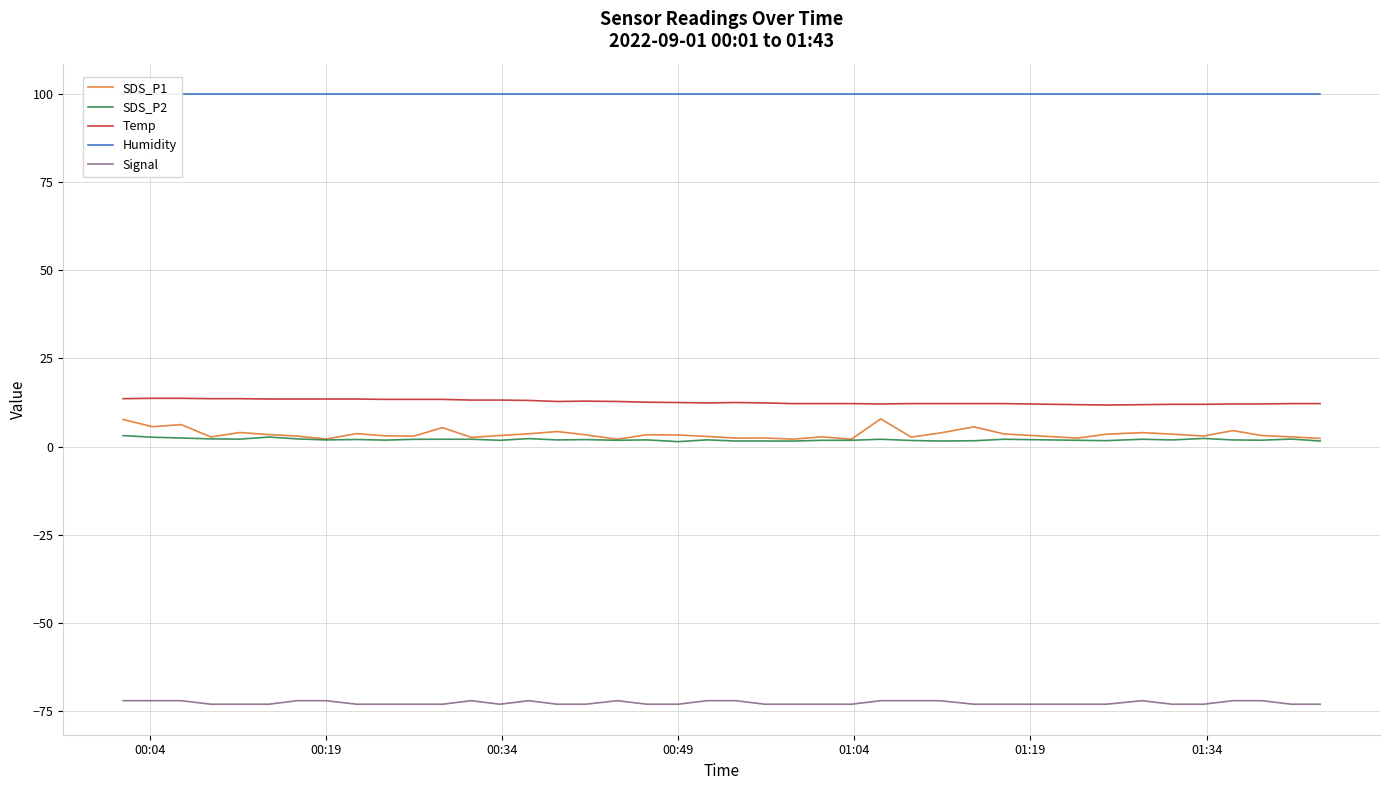

What is the lowest value of the Signal series?

-73.0